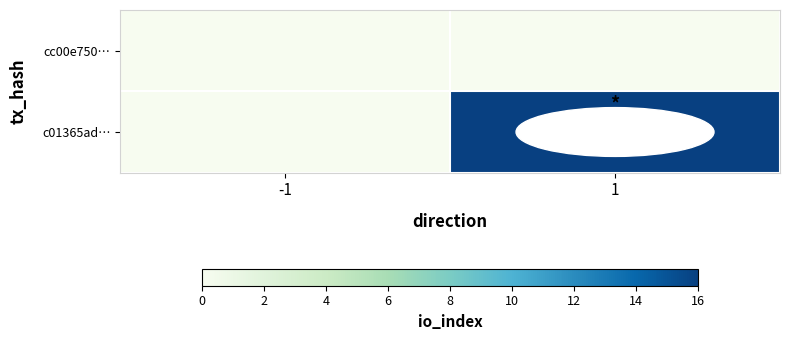

How many categories are shown in the chart?

2